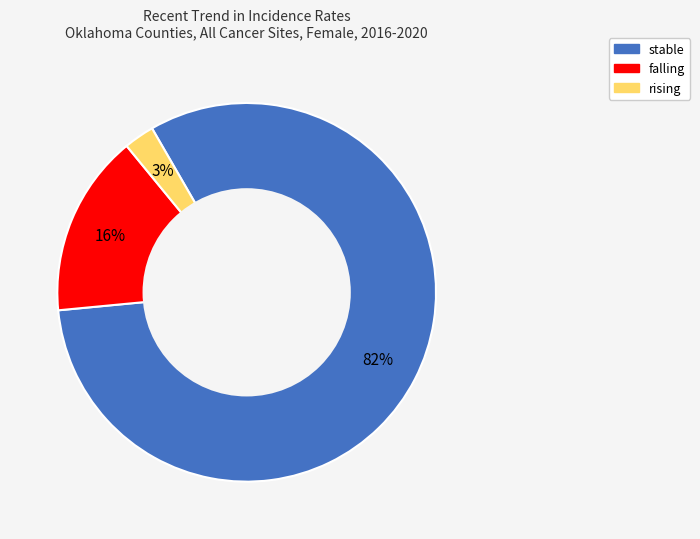

Which category has the smallest portion of the pie?

rising